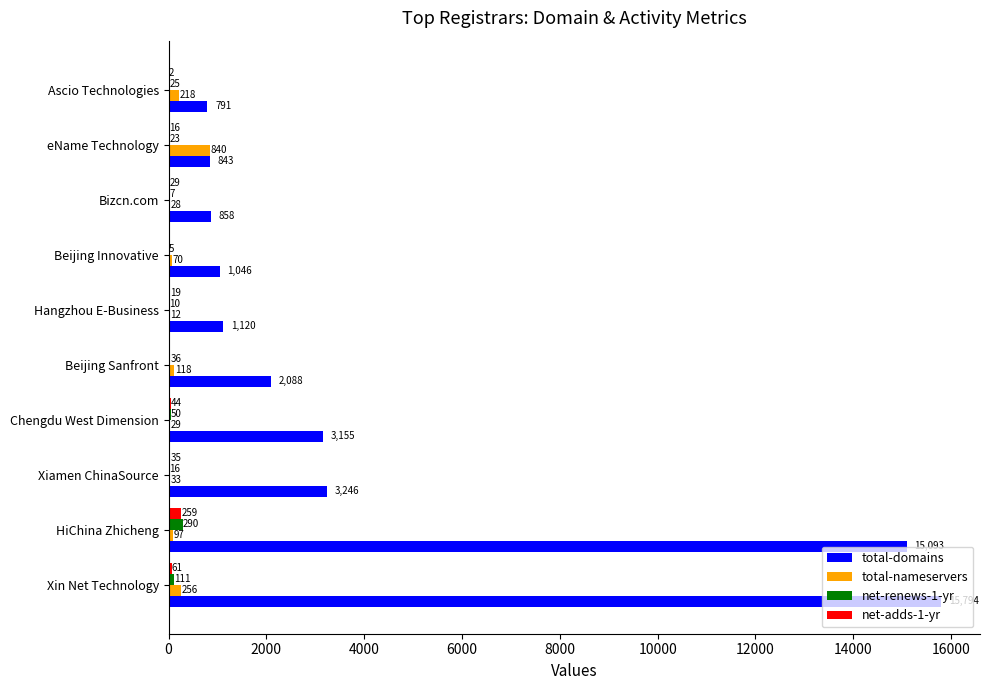

At which label is total-nameservers closest to 426?

Xin Net Technology